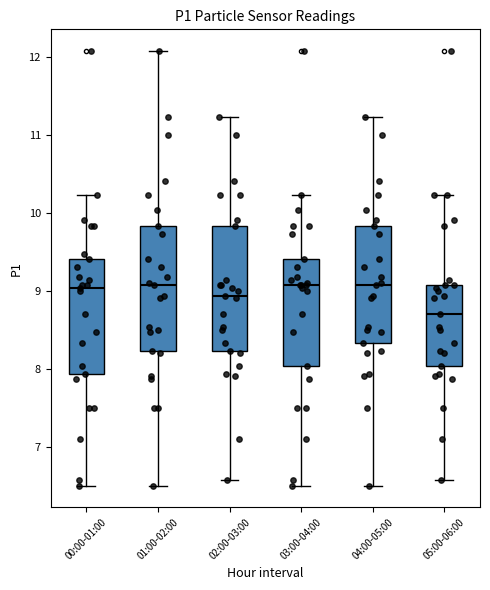

Reading left to right, read every box against the y-axis: the position of its median line, the range the box covers, and the ends of its whiskers. The values are not printed on the chart, so give them approximately, as read against the axis.

00:00-01:00: median 9.0, box 7.9 to 9.4, whiskers 6.5 to 10.2
01:00-02:00: median 9.1, box 8.2 to 9.8, whiskers 6.5 to 12.1
02:00-03:00: median 8.9, box 8.2 to 9.8, whiskers 6.6 to 11.2
03:00-04:00: median 9.1, box 8.0 to 9.4, whiskers 6.5 to 10.2
04:00-05:00: median 9.1, box 8.3 to 9.8, whiskers 6.5 to 11.2
05:00-06:00: median 8.7, box 8.0 to 9.1, whiskers 6.6 to 10.2